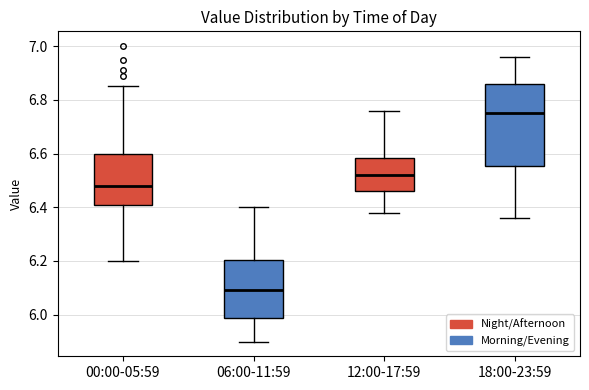

Which box is the tallest, from its lower edge to its upper edge?

18:00-23:59